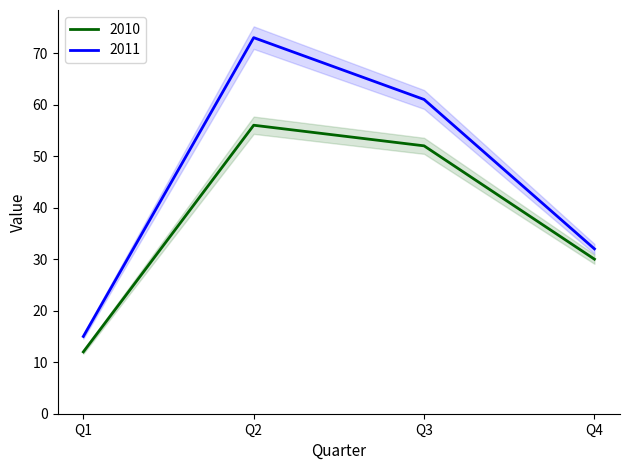

True or false: 2011 and 2010 intersect in this chart.

False